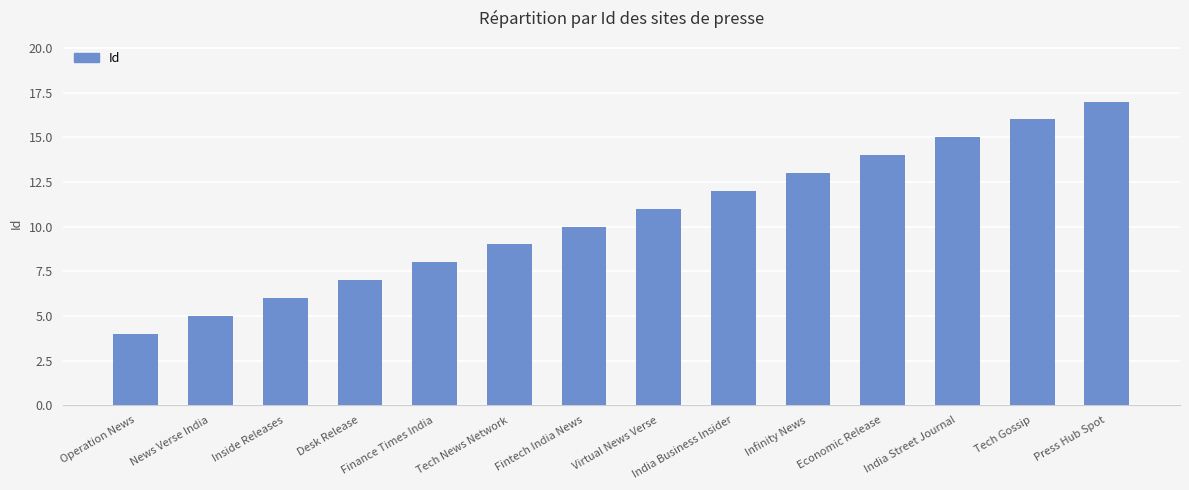

Read the value at Tech Gossip, to the nearest 10.

20